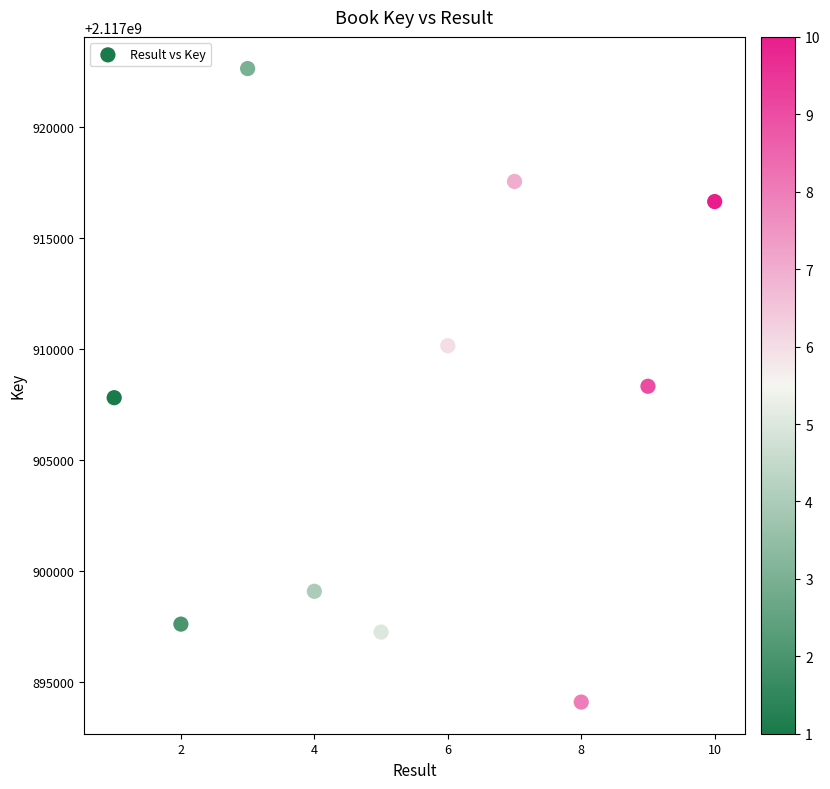

What is the range of X values (max minus min)?

9